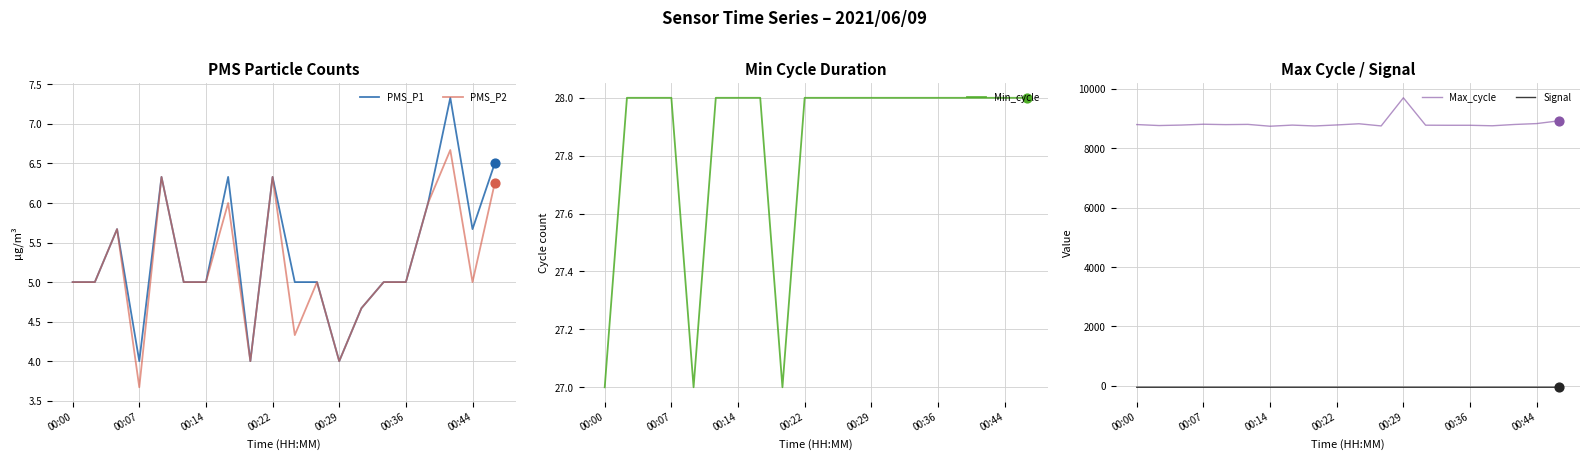

Which series has the largest total across all categories?

Max_cycle